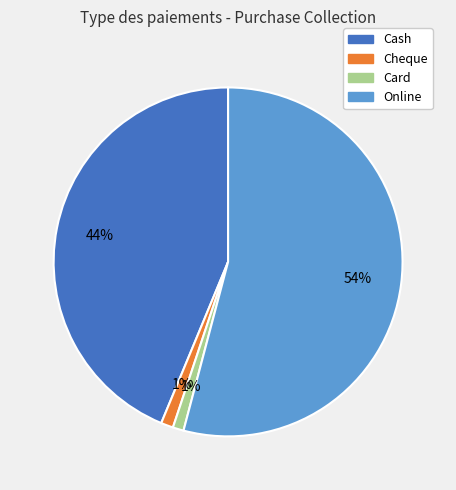

To the nearest percent, what percentage of the pie is Card?

1%